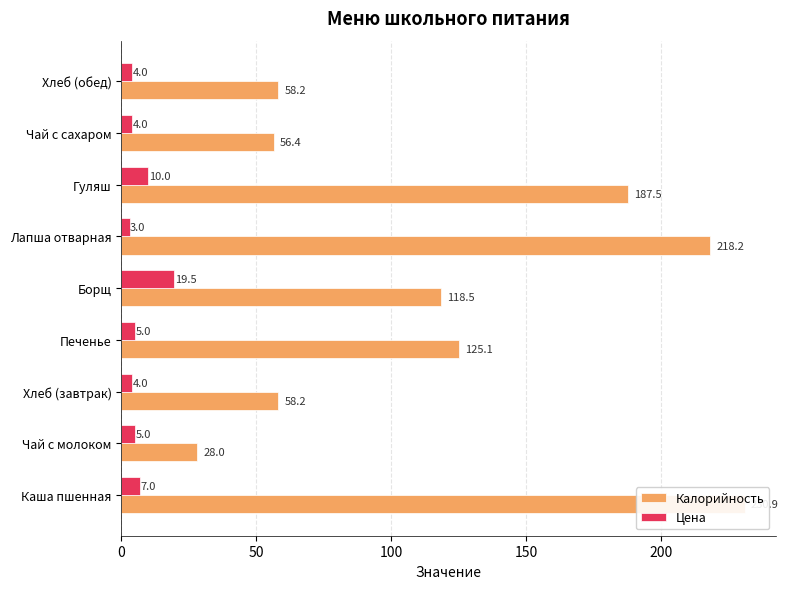

Is it true that Цена equals 1.8 at Лапша отварная?

False